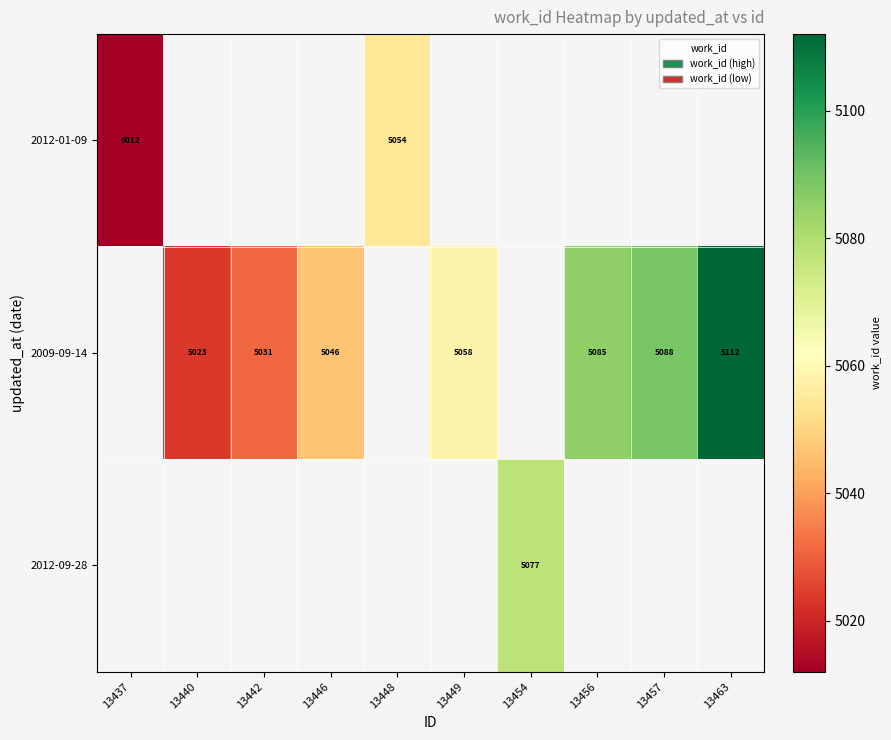

The value of 2009-09-14 at 13449 is 6973. True or false?

False